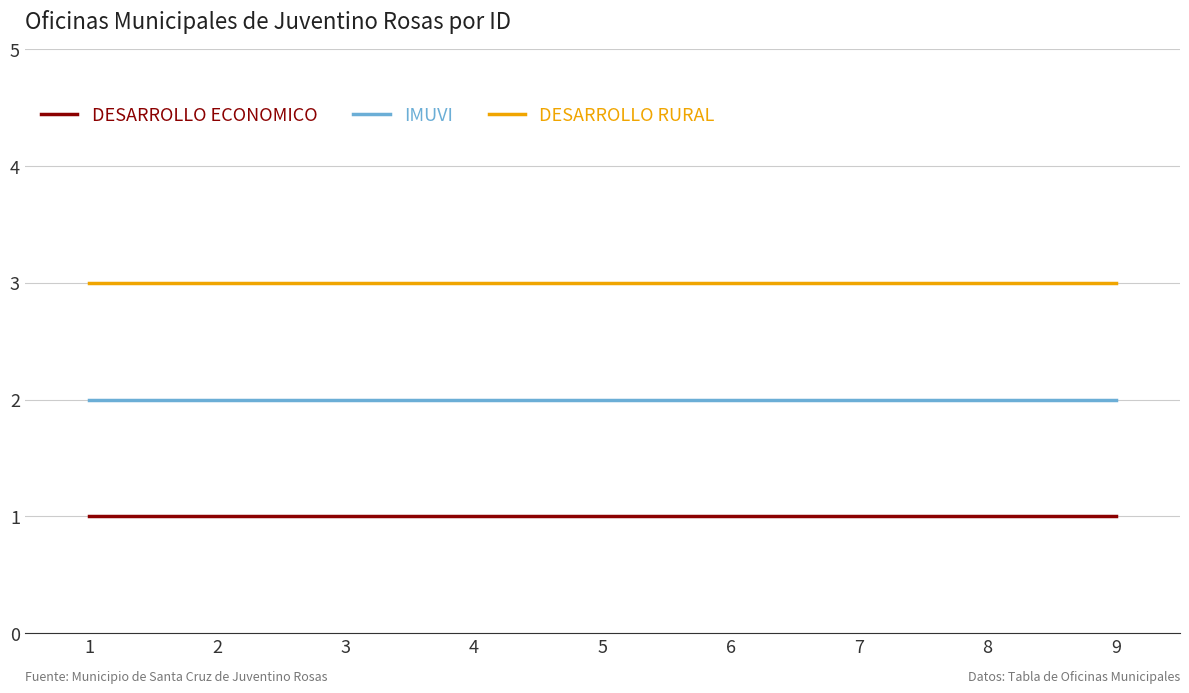

What is the greatest value displayed?

3